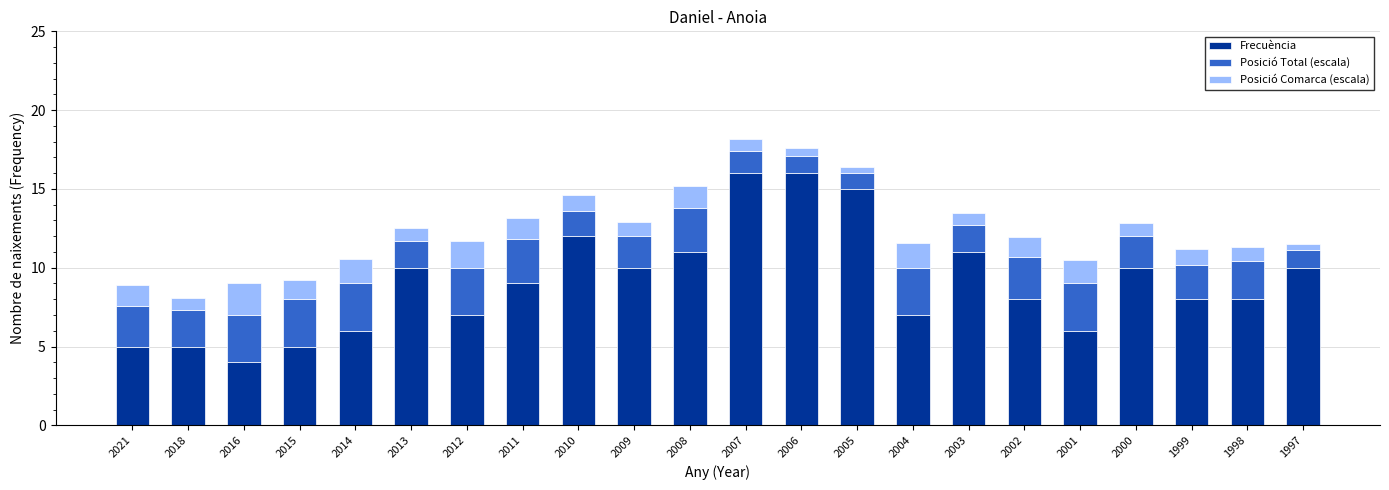

What is the highest value of the Frecuència series?

16.0